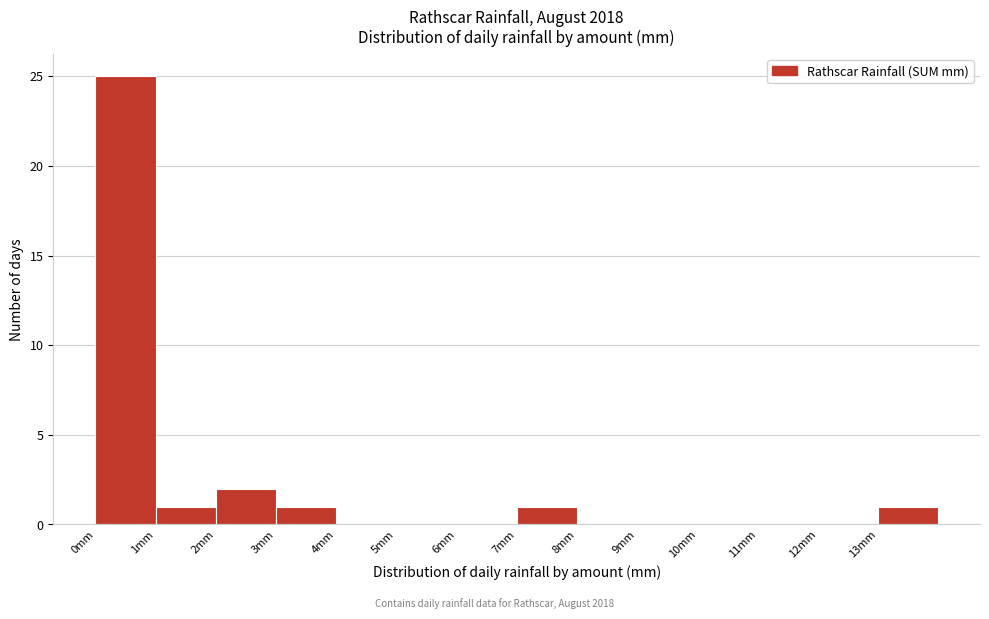

Reading left to right, transcribe this chart: for each bar, give the range it covers on the x-axis and its height. The values are not printed on the chart, so give them approximately, as read against the axis.

0 to 1: 25
1 to 2: 1
2 to 3: 2
3 to 4: 1
4 to 5: 0
5 to 6: 0
6 to 7: 0
7 to 8: 1
8 to 9: 0
9 to 10: 0
10 to 11: 0
11 to 12: 0
12 to 13: 0
13 to 14: 1